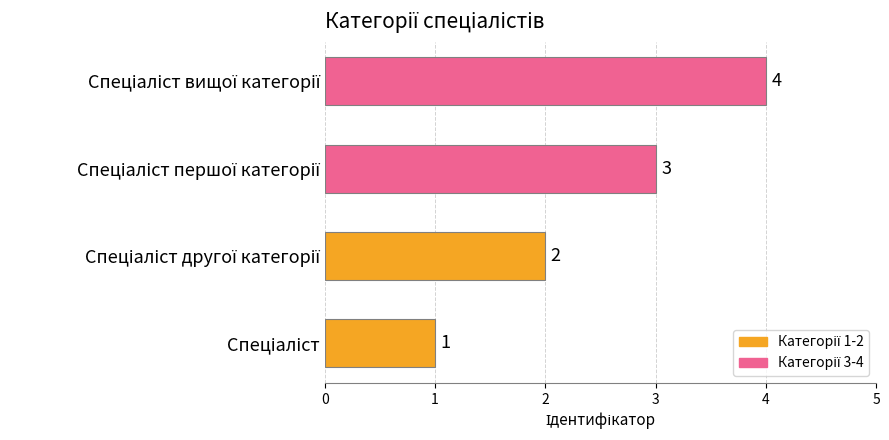

Count the values in the range 2 to 4.

3